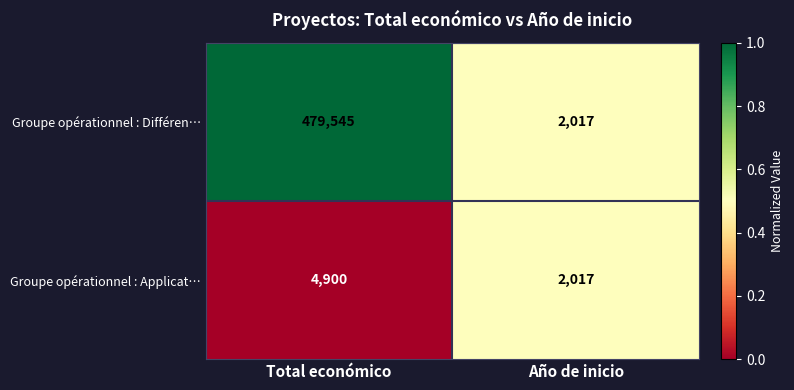

Is the value of Groupe opérationnel : Différen… at Total económico greater than the value of Groupe opérationnel : Applicat… at Año de inicio?

Yes